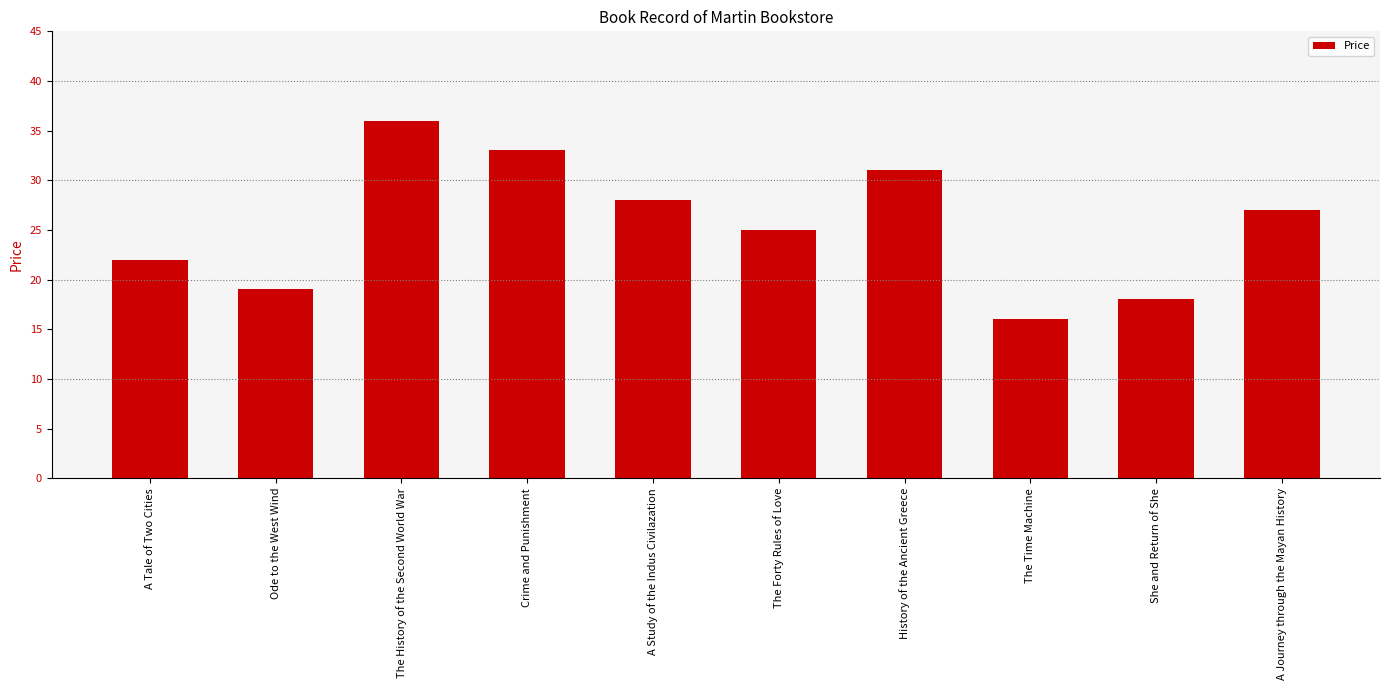

Are the bars grouped side by side (vs. stacked)?

No